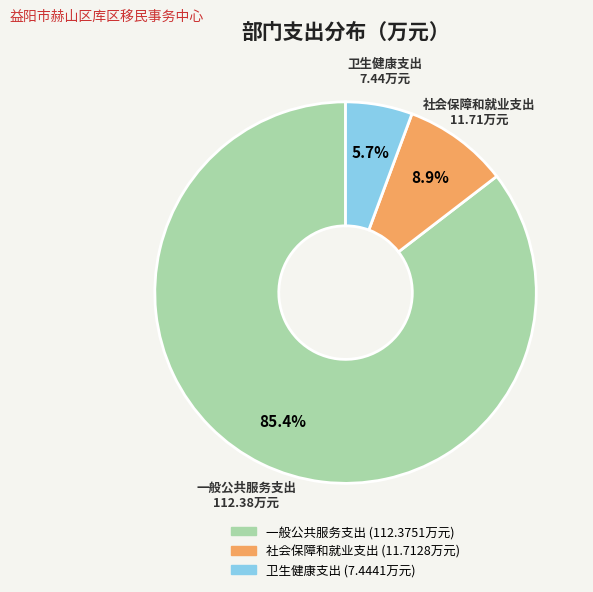

To the nearest percent, what is the average slice percentage?

33%